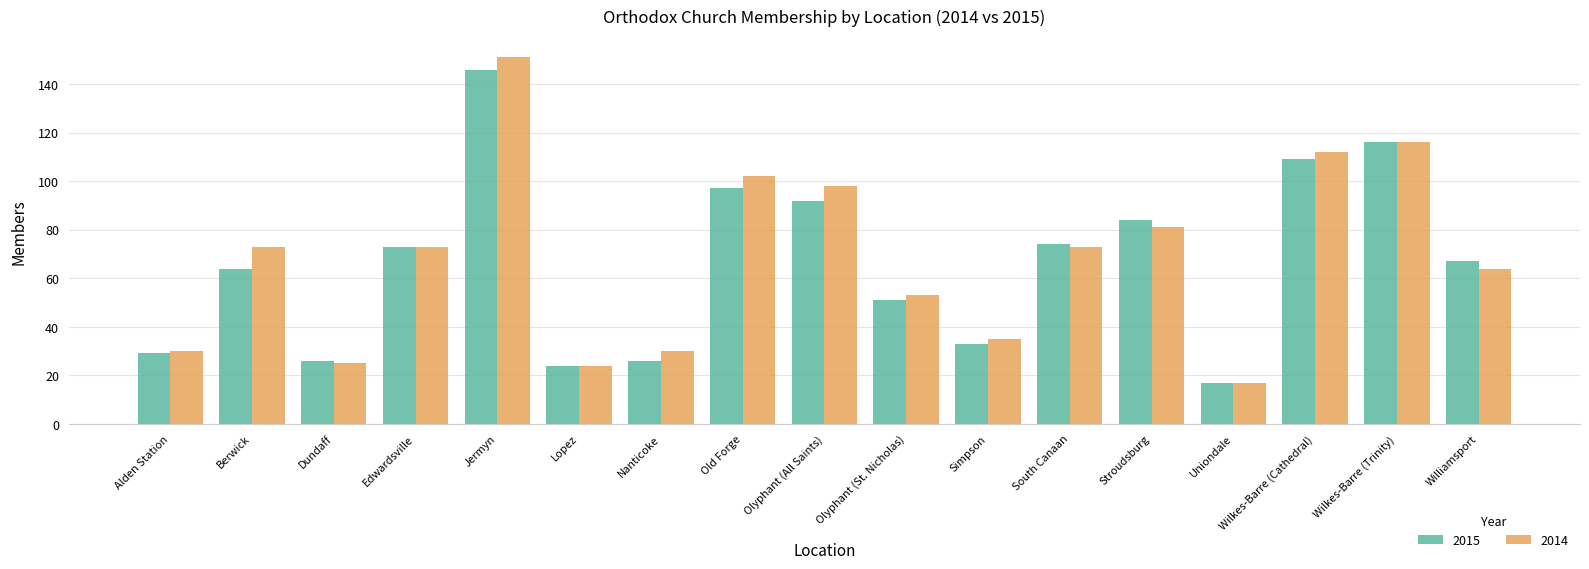

Which series has the largest total across all categories?

2014